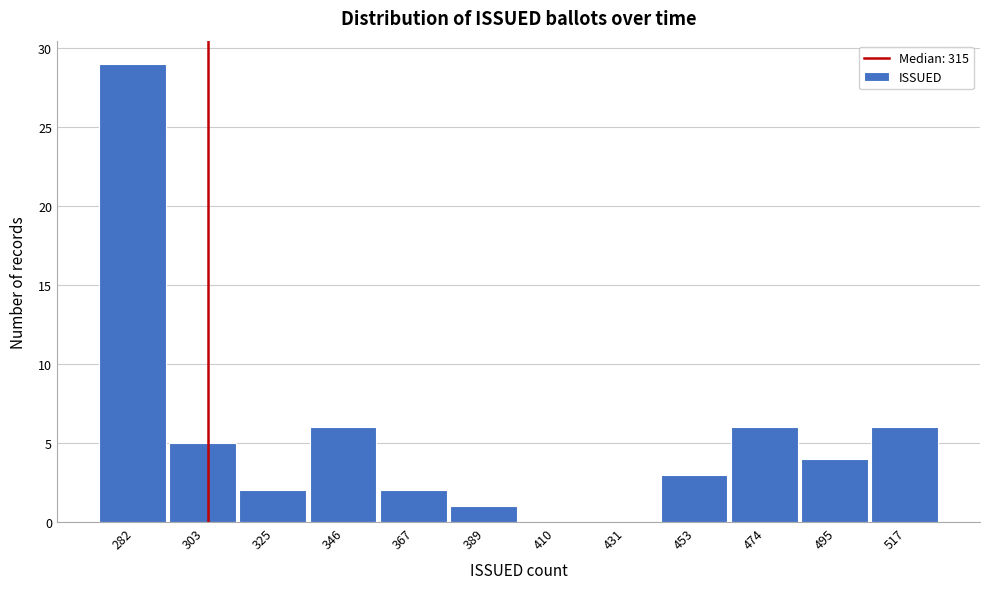

Reading left to right, list all the values displayed in this chart.

282=29	303=5	325=2	346=6	367=2	389=1	410=0	431=0	453=3	474=6	495=4	517=6